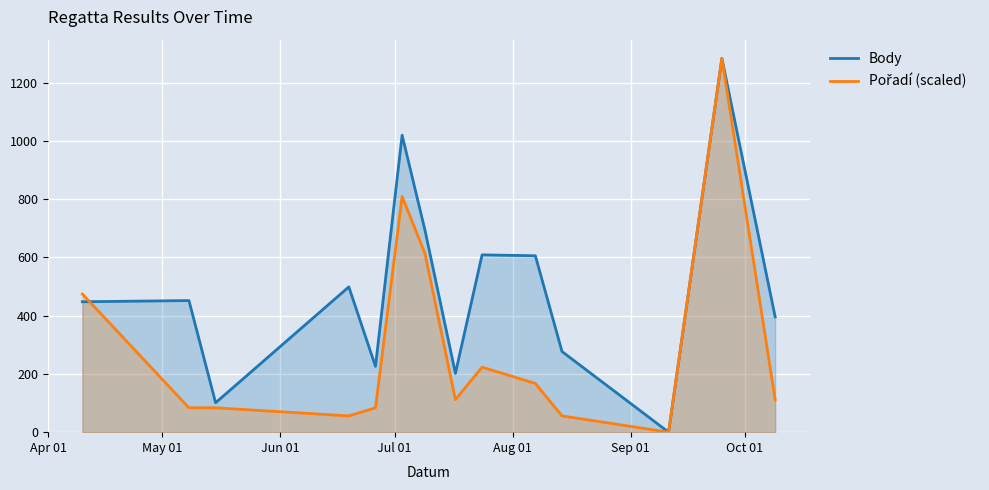

Which series has the largest total across all categories?

Body